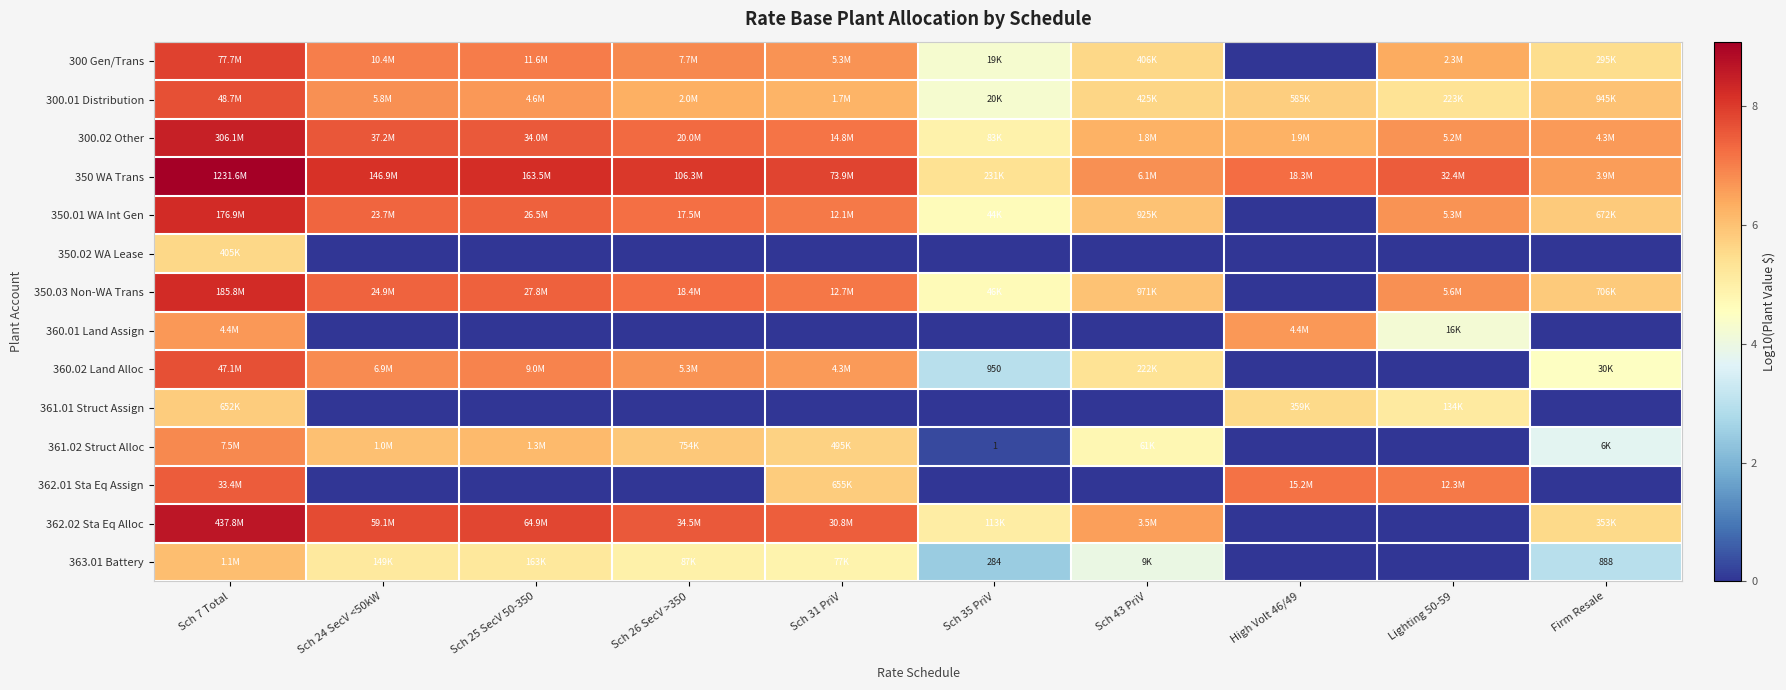

At which category does the chart reach its minimum across all series?

High Volt 46/49